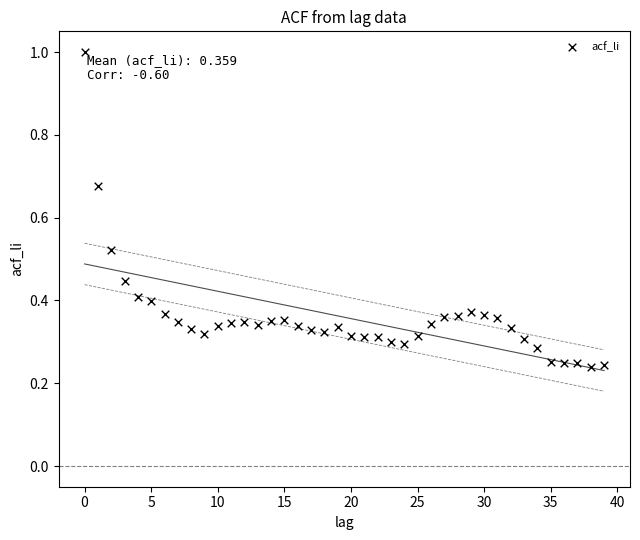

What is the range of Y values (max minus min)?

0.8